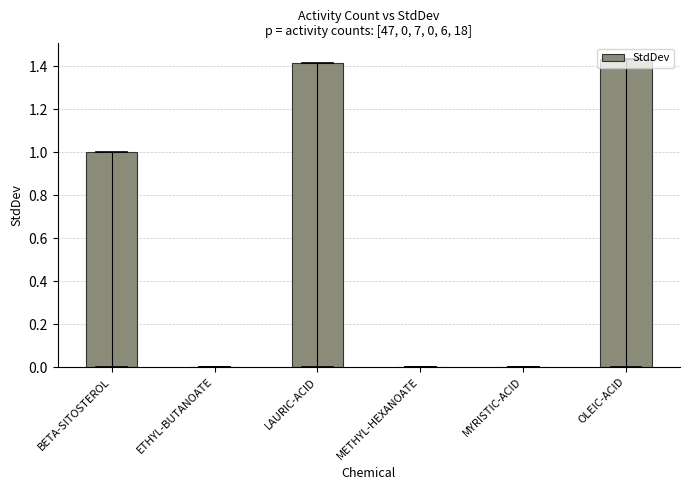

Between OLEIC-ACID and BETA-SITOSTEROL, which is larger?

OLEIC-ACID